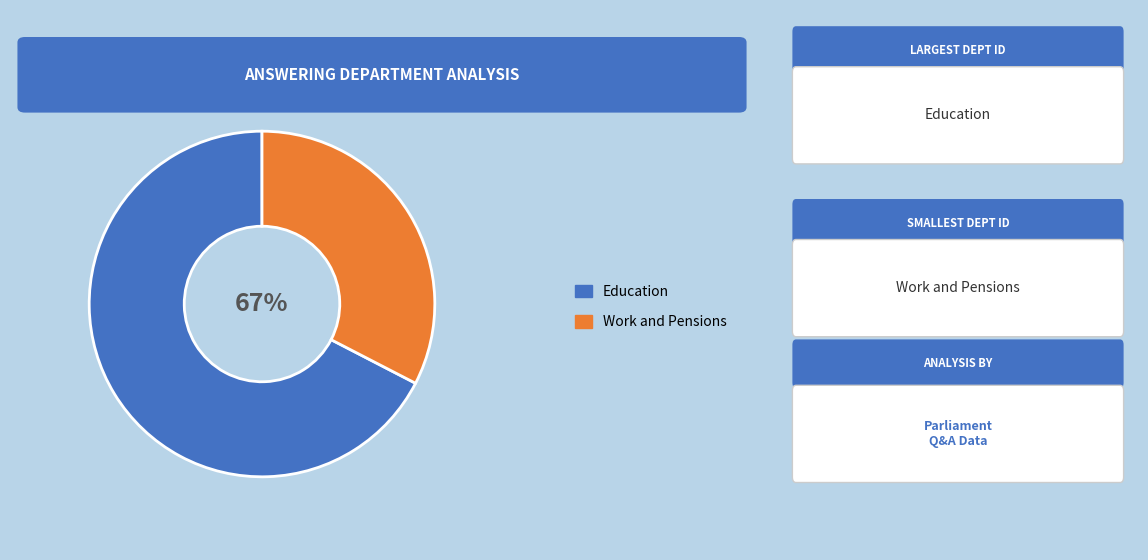

Combined, do Work and Pensions and Education account for over 50%?

Yes